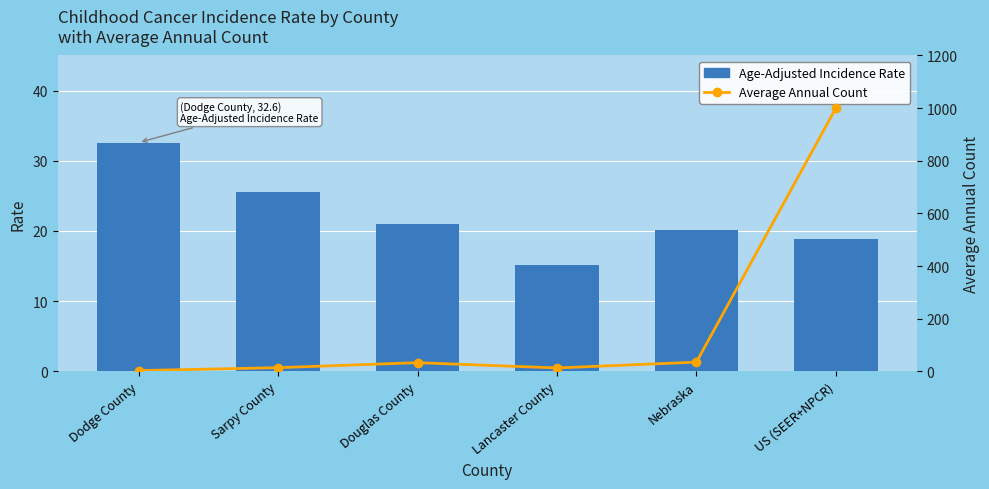

Reading left to right, extract all data points from this chart.

Age-Adjusted Incidence Rate: 32.6	25.5	21.0	15.1	20.1	18.8
Average Annual Count: 3.0	14.0	33.0	13.0	35.0	1000.0